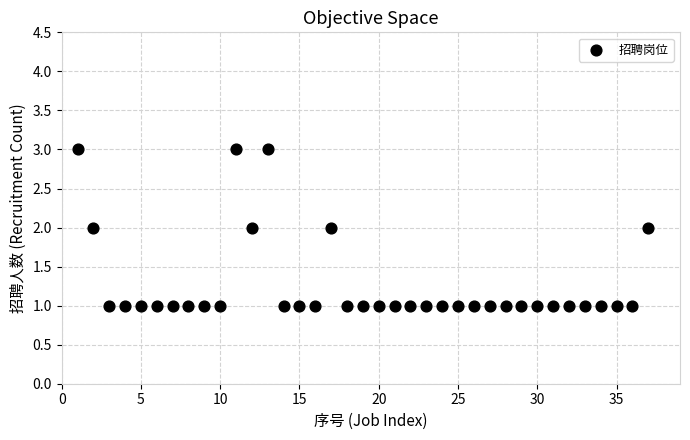

What is the range of X values (max minus min)?

36